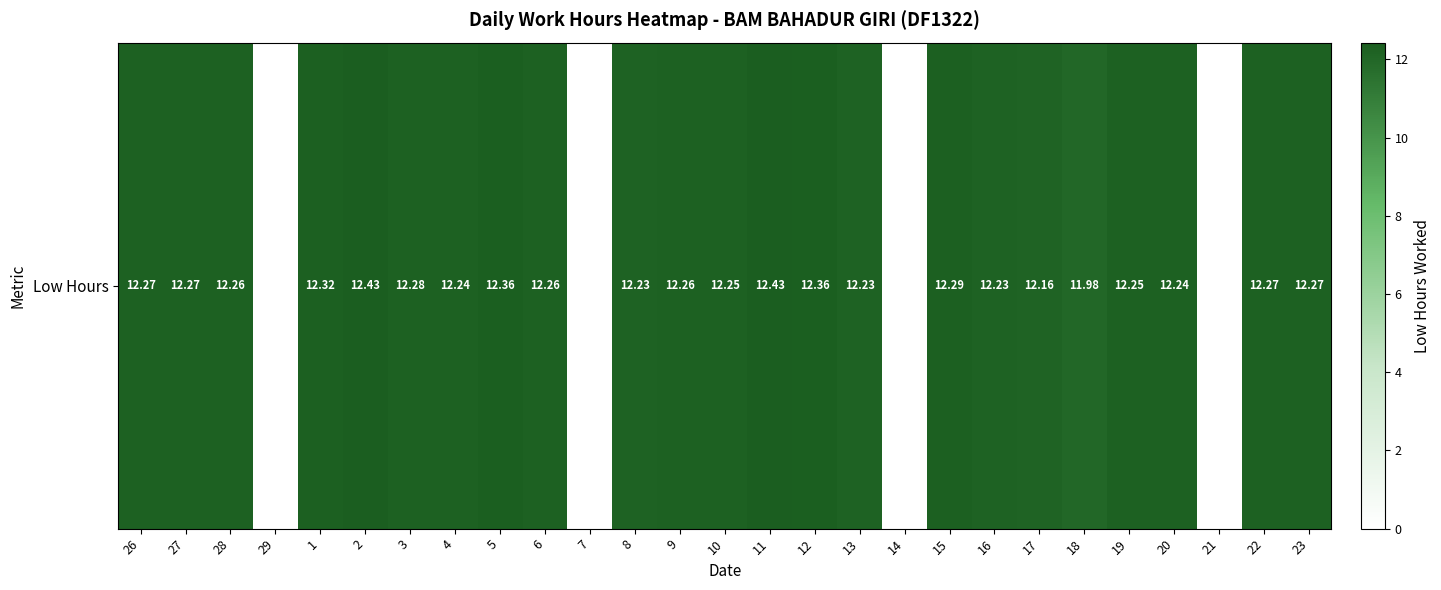

List the labels in order of value, smallest first.

29, 7, 14, 21, 18, 17, 8, 13, 16, 4, 20, 10, 19, 28, 6, 9, 26, 27, 22, 23, 3, 15, 1, 5, 12, 2, 11